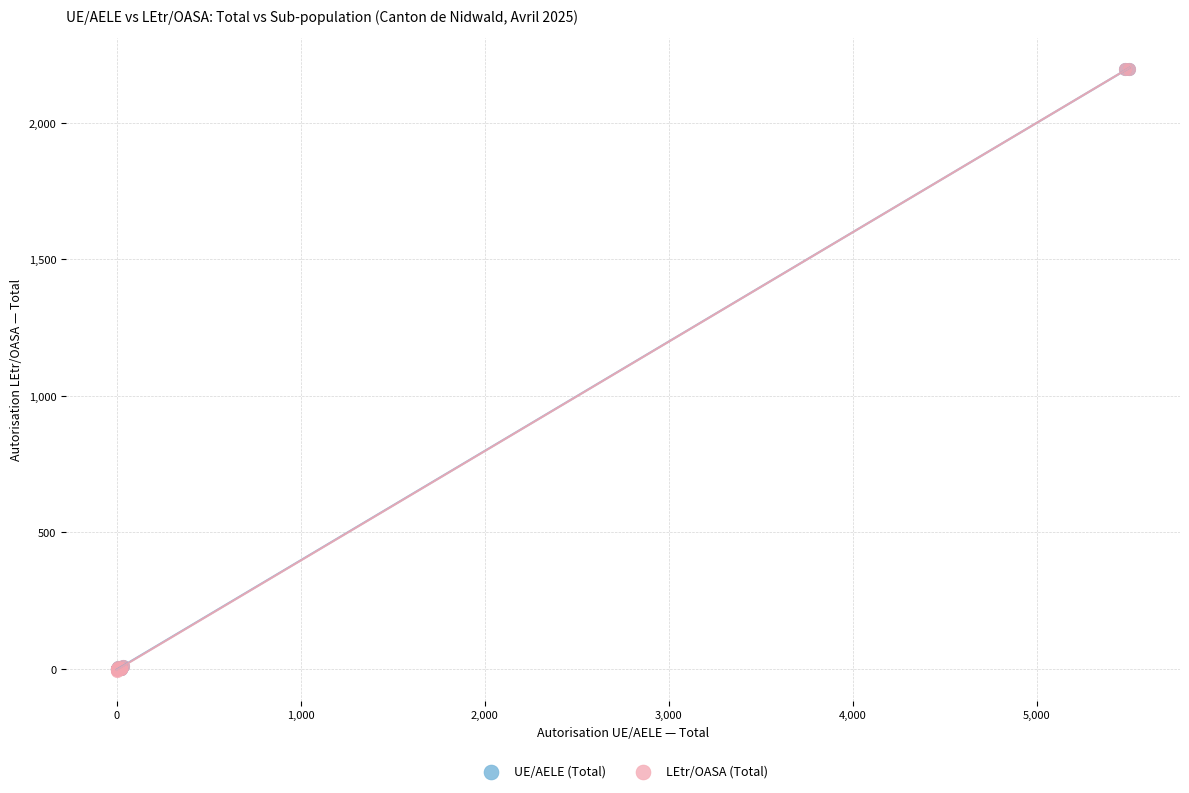

What are all the series names shown in the legend?

UE/AELE (Total), LEtr/OASA (Total)